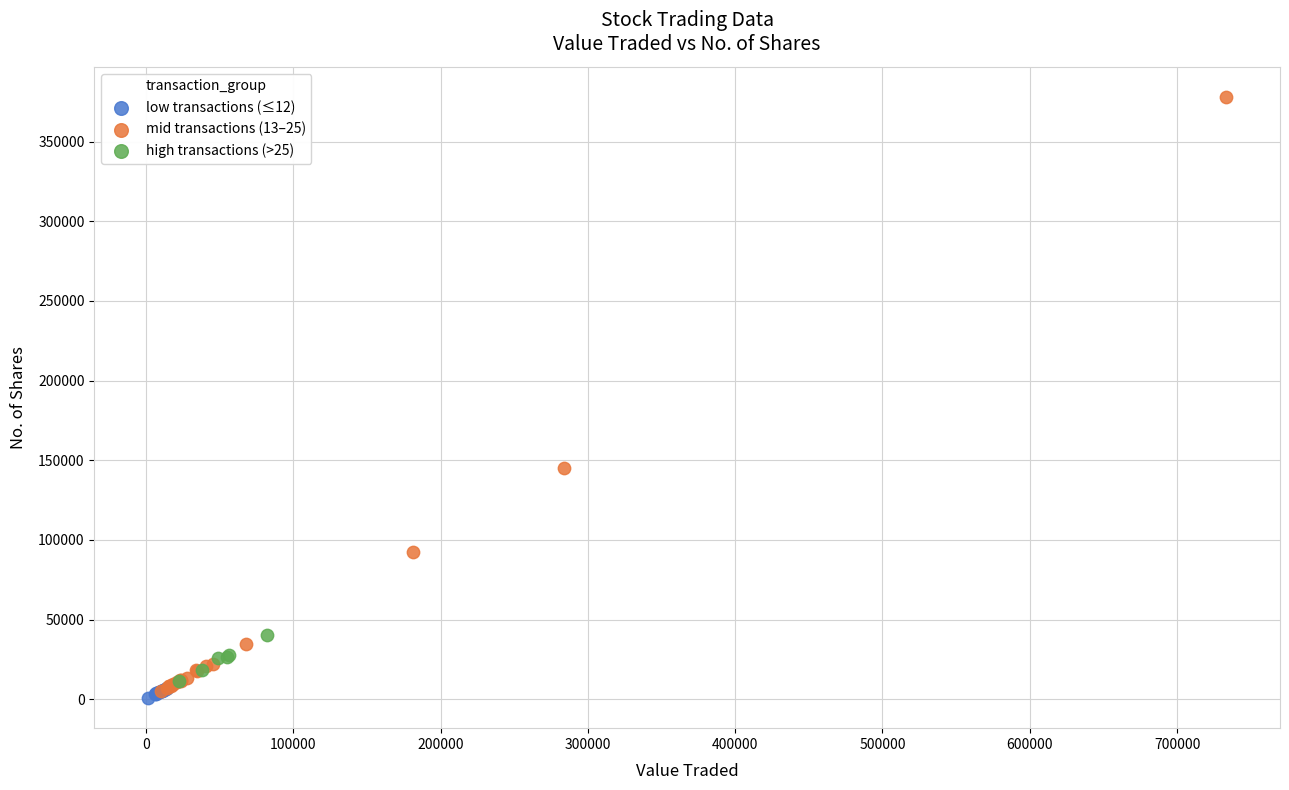

Which series has the widest spread of Y values?

mid transactions (13–25)